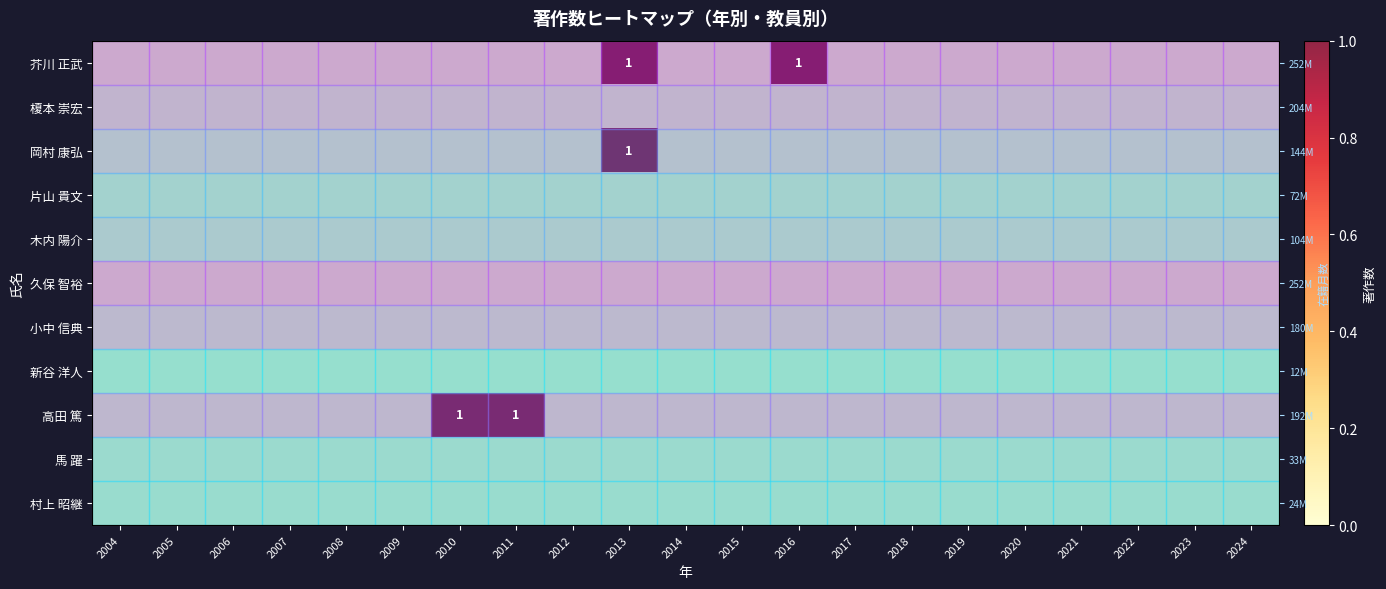

At how many categories does at least one series exceed 0?

4